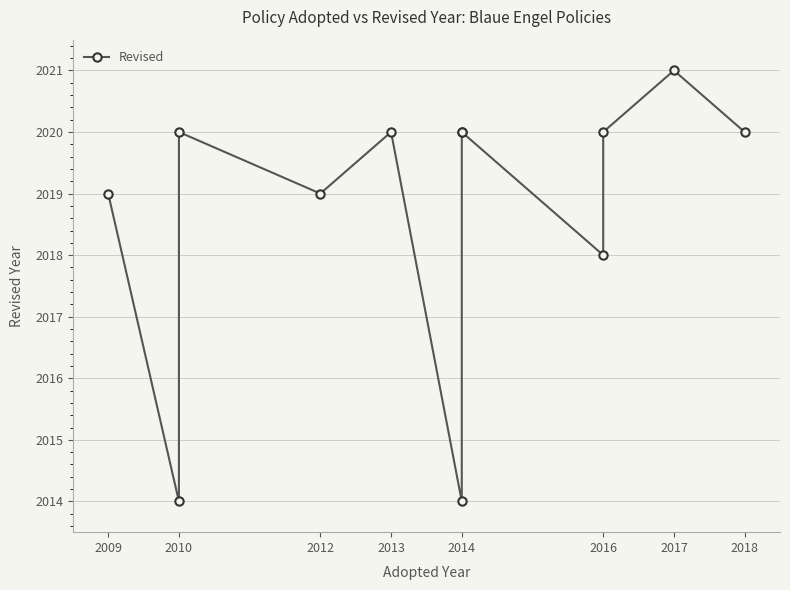

How many interior local valleys (lower than both neighbors) does the data have?

4